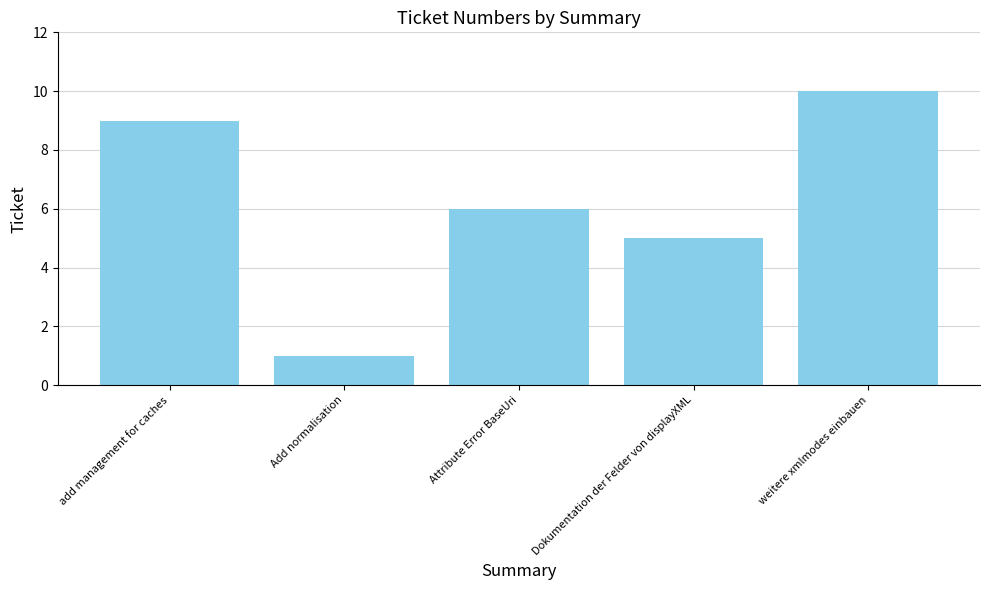

The chart shows a value of 5 at Dokumentation der Felder von displayXML. True or false?

True